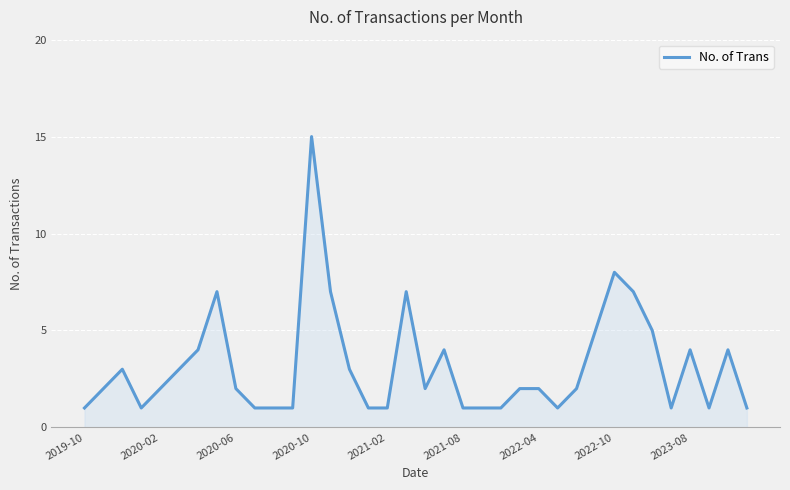

What is the greatest value displayed?

15